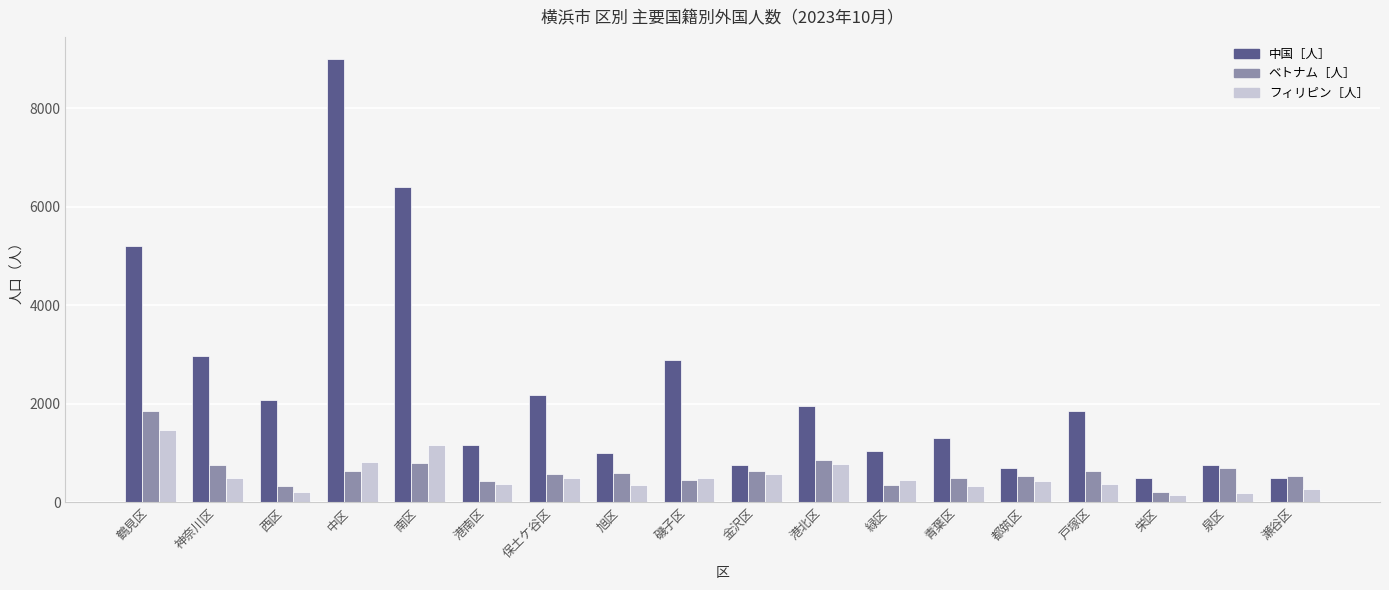

Does the chart contain any negative values?

No